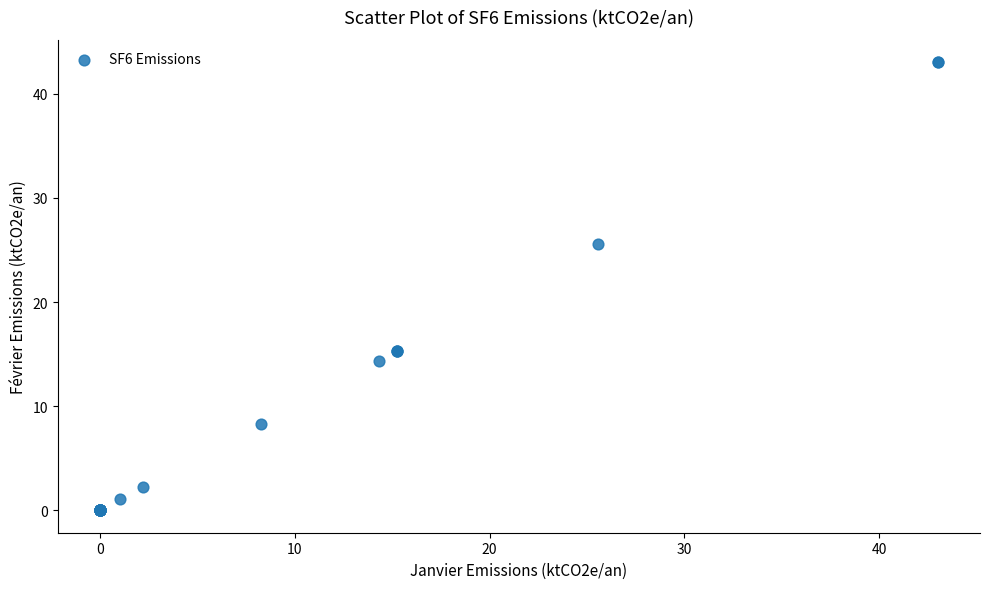

What Y value in the scatter plot is closest to 21?

25.6